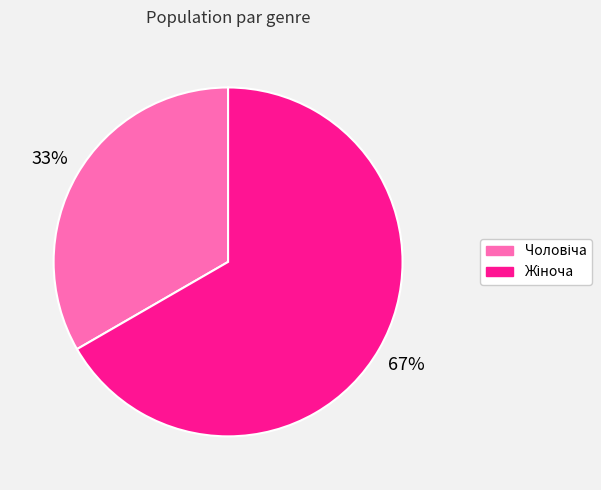

Is there any slice that represents more than half of the pie?

Yes